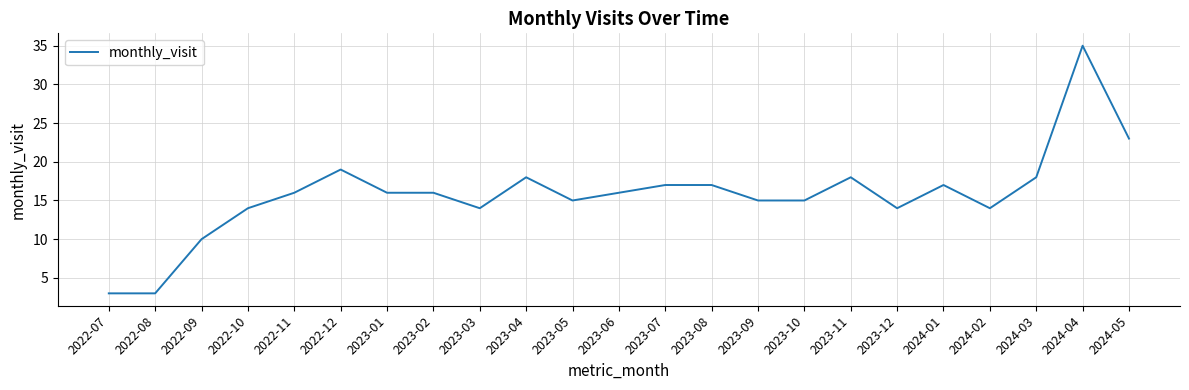

Approximately how many times larger is the value at 2022-12 compared to 2023-04?

1.1